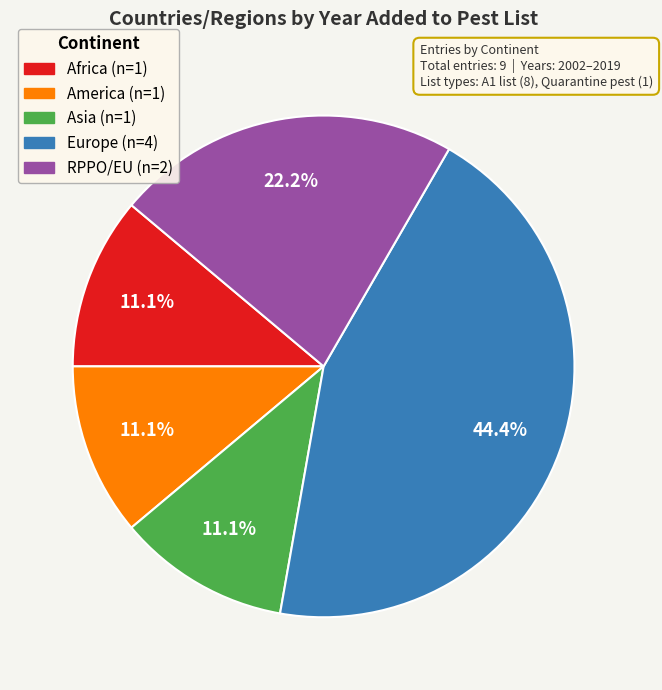

Is there a majority slice in this chart?

No